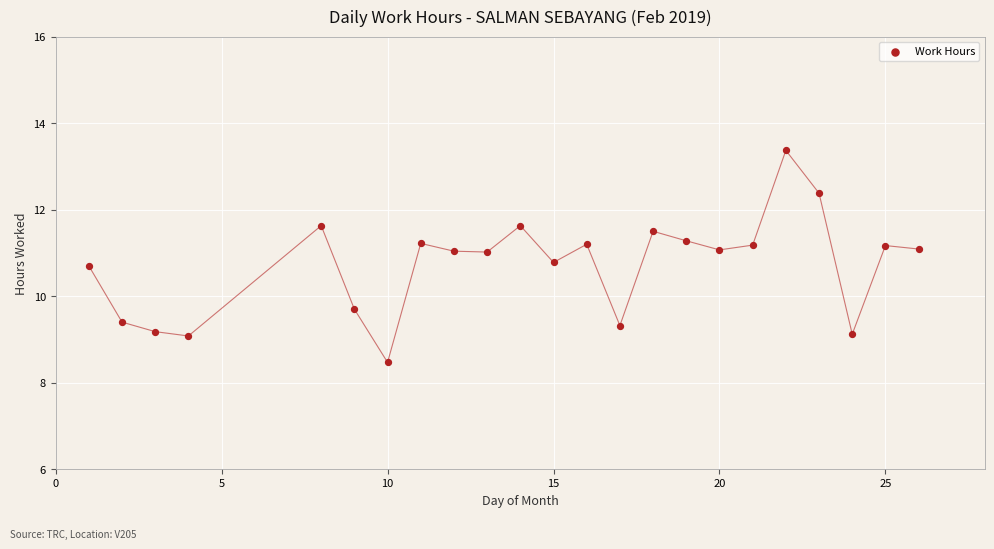

What is the range of X values (max minus min)?

25.0